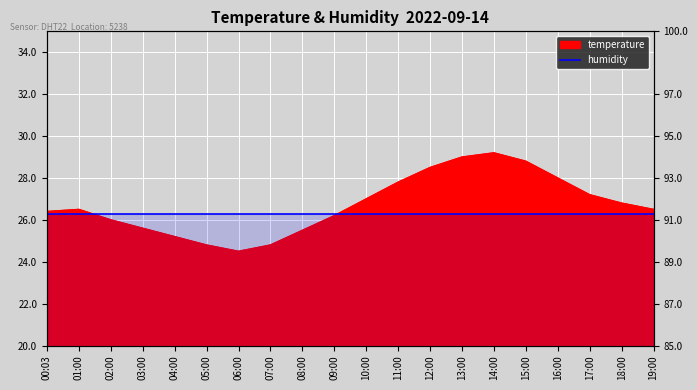

Is it true that the value at 09:00 is 26.2?

True